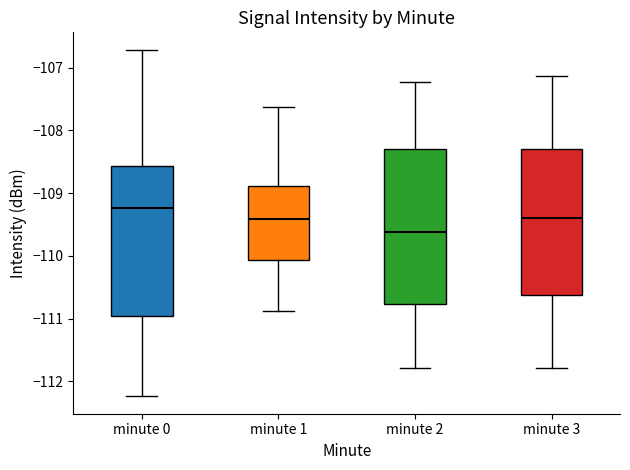

Which box's median line is the highest?

minute 0